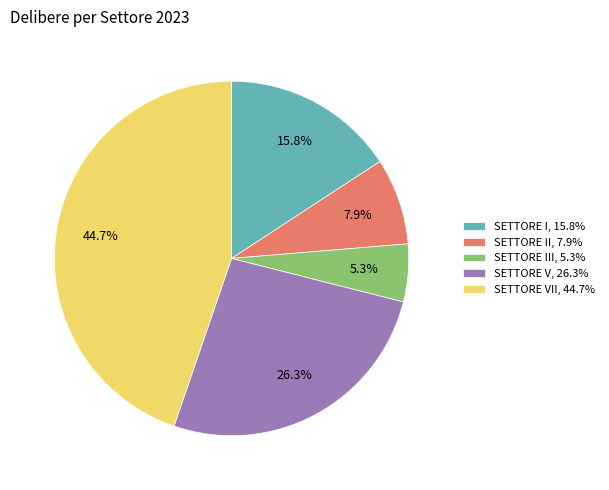

What percentage is NOT represented by SETTORE III, 5.3%?

94.7%